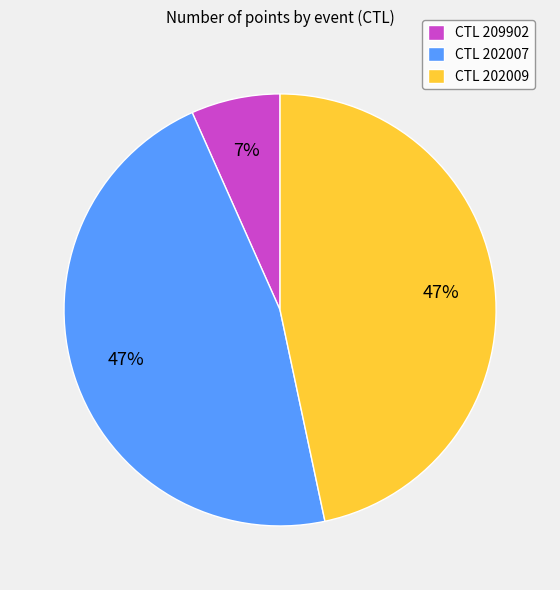

The CTL 209902 slice represents 7% of the pie. True or false?

True